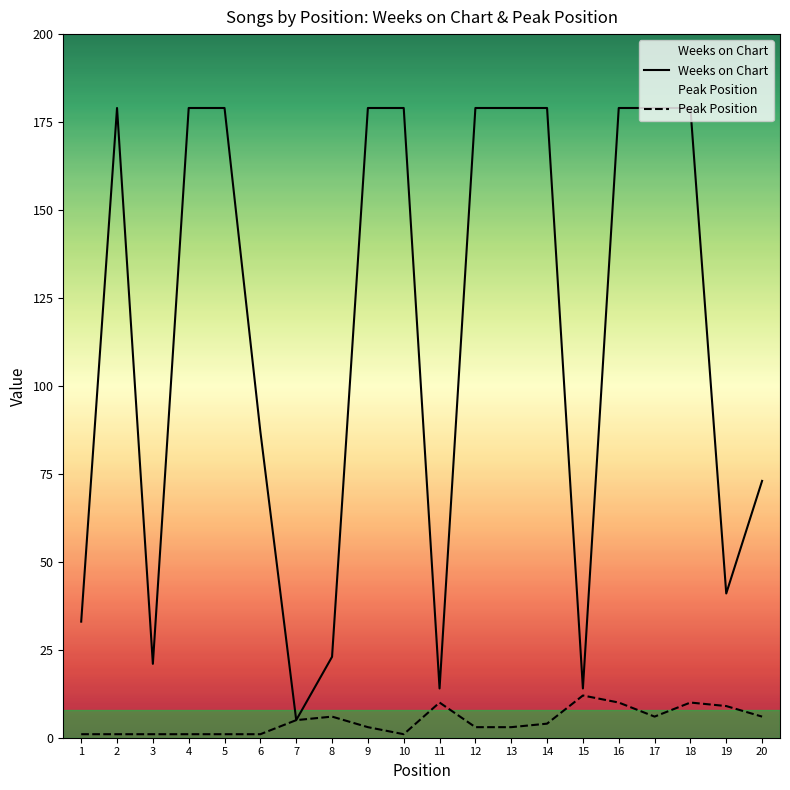

Is it true that Peak Position equals 1 at 4?

False